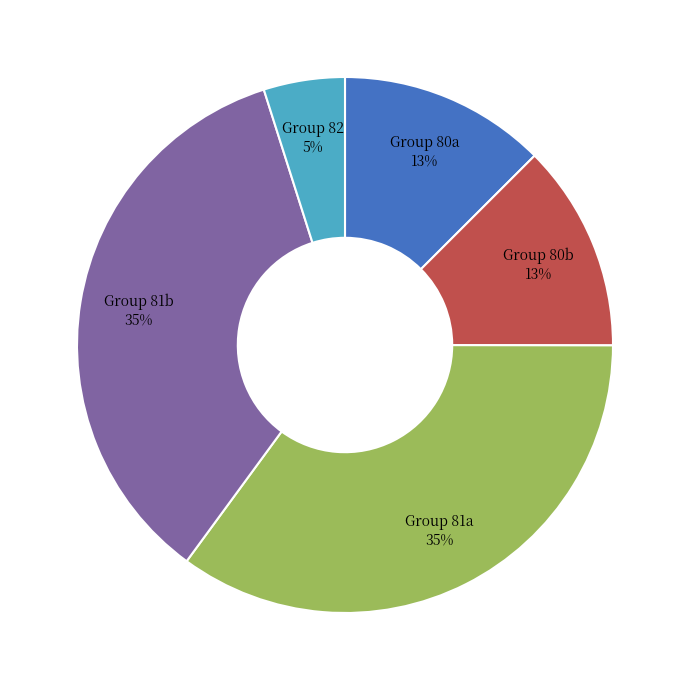

Is there any slice that represents more than half of the pie?

No